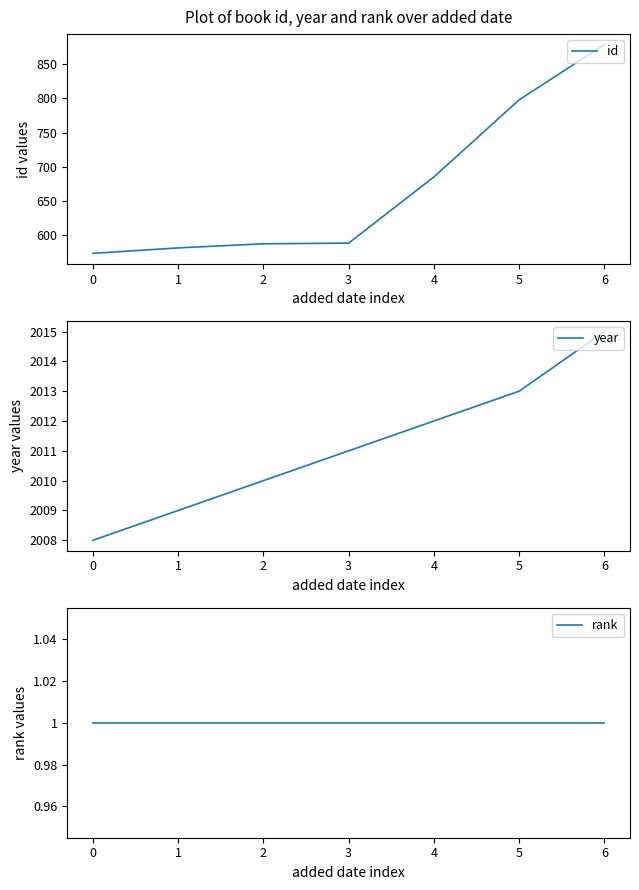

What is the minimum value for id?

573